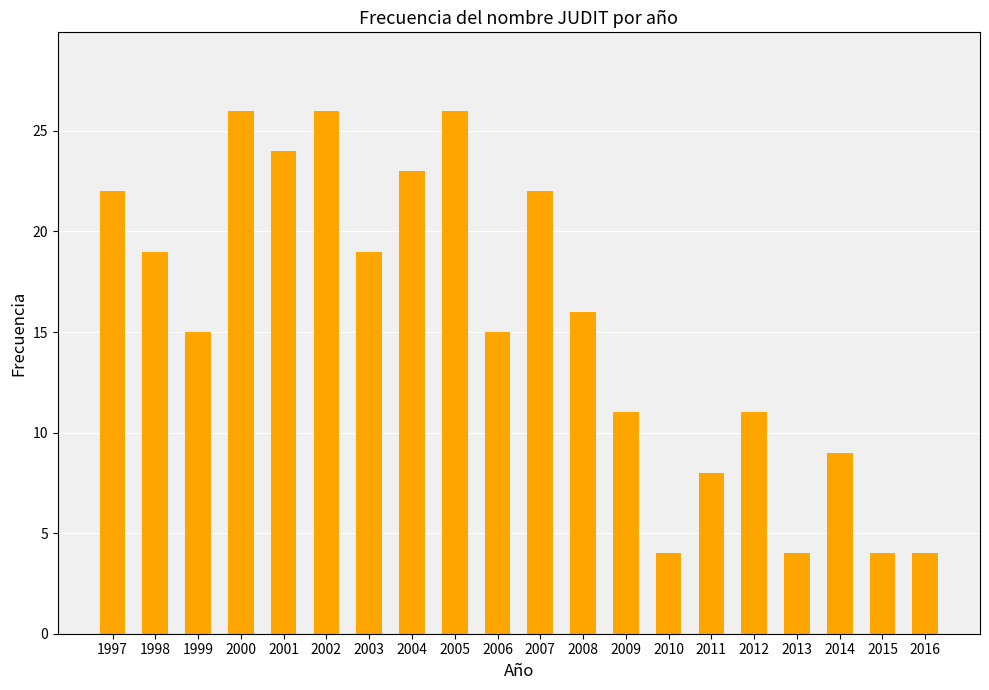

True or false: the data shows 16 at 2008.

True